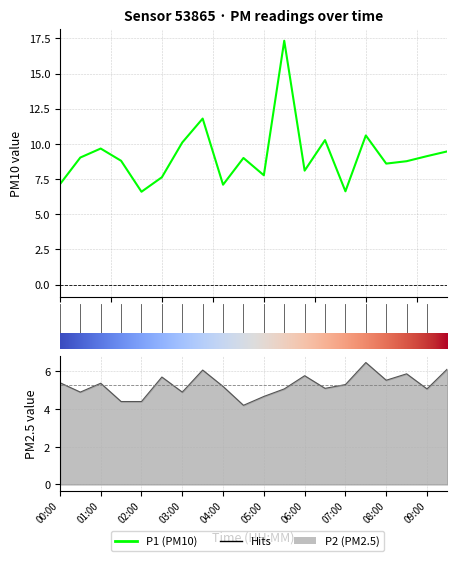

Is this an area chart (filled region under the line)?

No